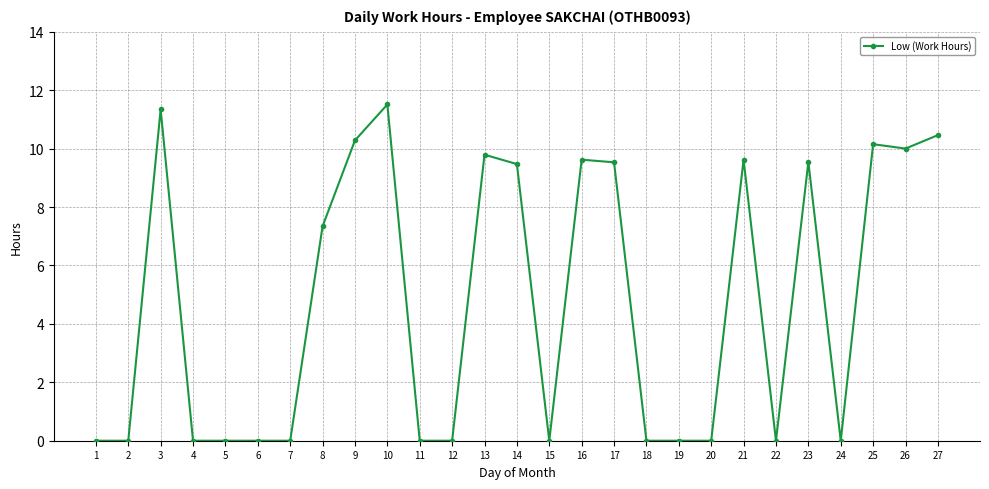

True or false: the data has more than 1 interior local peaks.

True